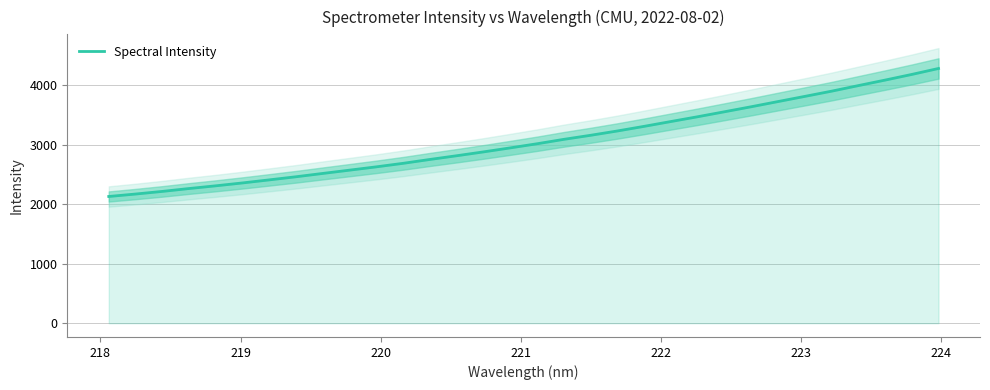

Reading left to right, extract all data points from this chart.

2130.2	2171.3	2215.6	2264.1	2309.8	2358.4	2409.9	2462.3	2518.3	2573.5	2629.1	2688.3	2753.3	2815.8	2880.4	2947.9	3017.0	3091.2	3159.3	3231.8	3309.8	3390.7	3471.1	3554.5	3638.9	3726.0	3812.8	3900.4	3993.9	4086.4	4181.6	4282.0